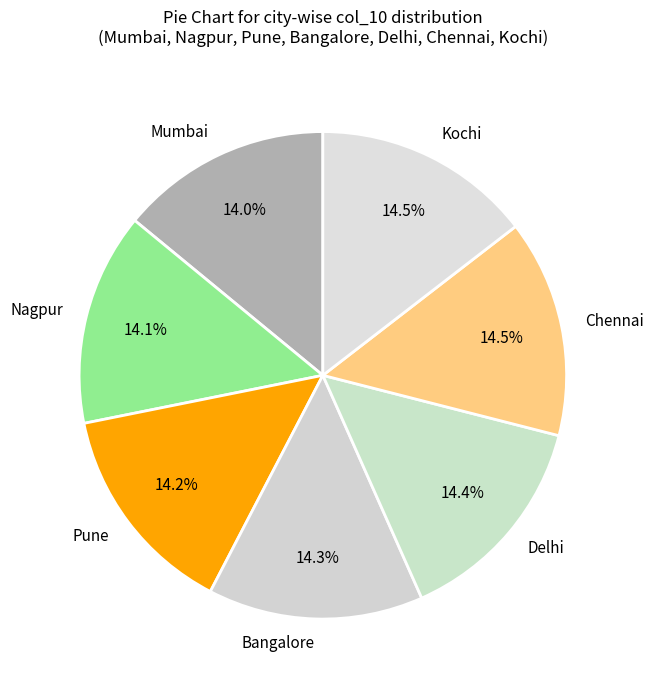

Is Mumbai the majority of the pie?

No